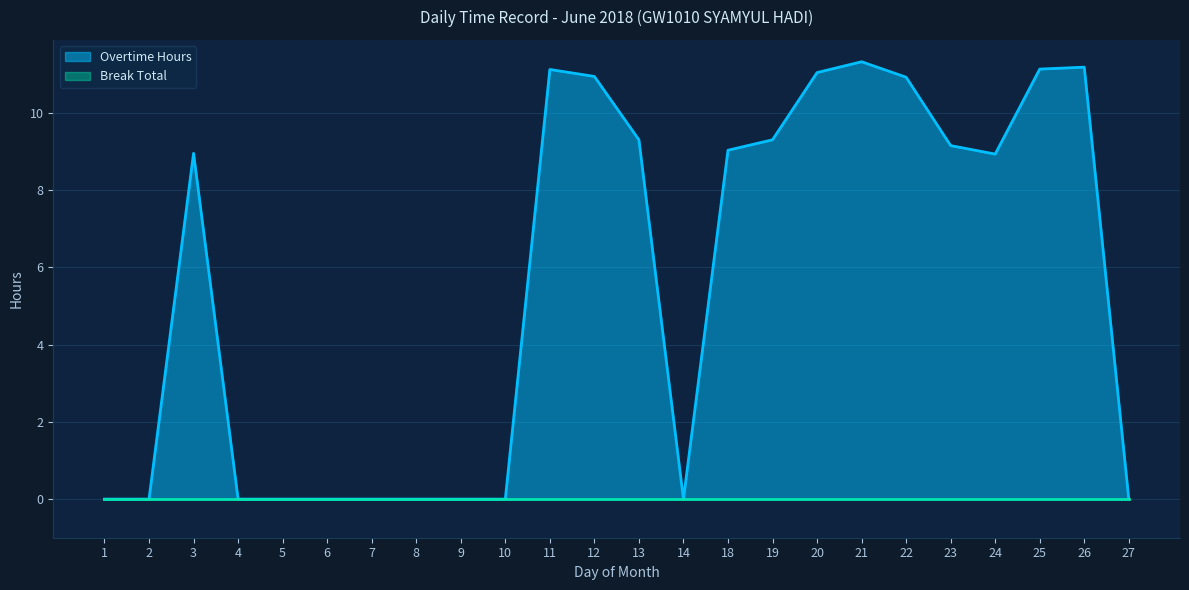

What is the change in value from 8 to 11?

+11.1